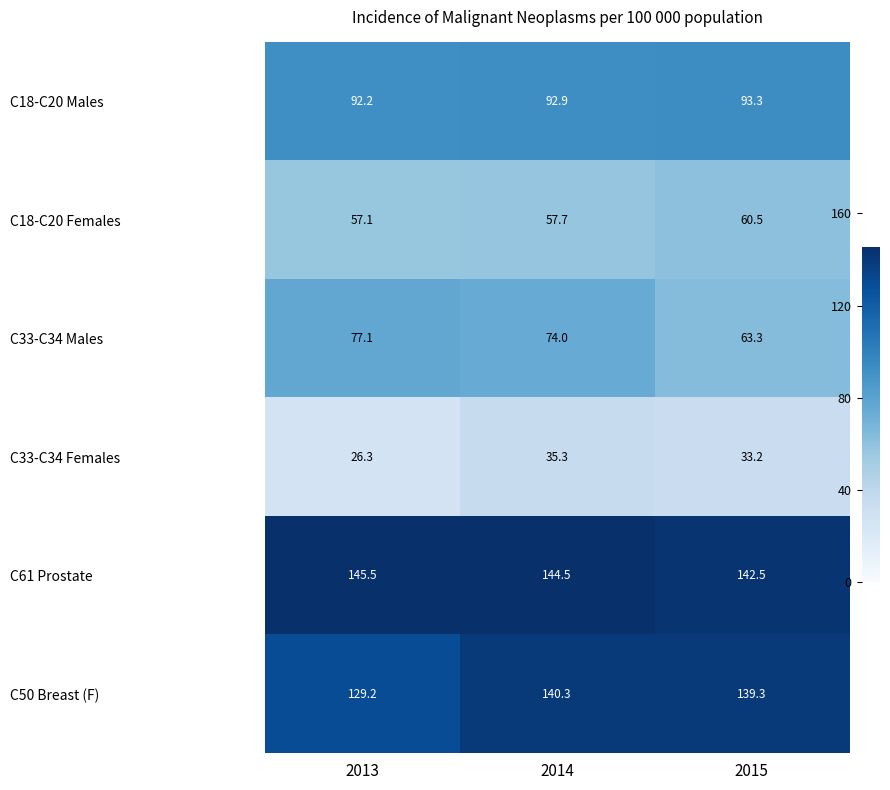

How many series are shown in this chart?

6